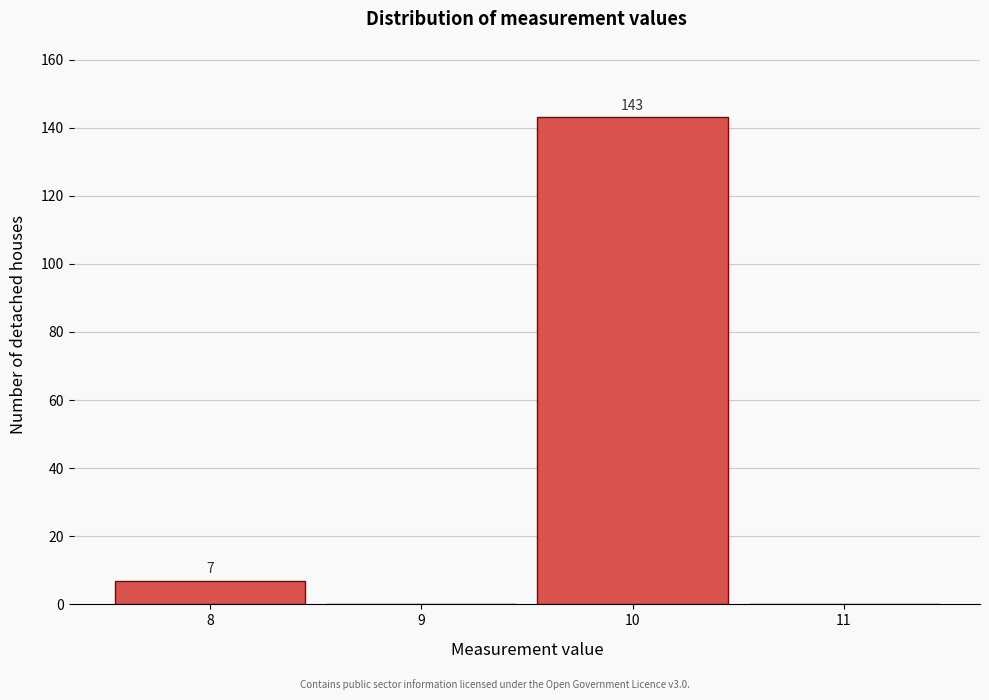

Over which range of the x-axis is the bar tallest?

9.5 to 10.5